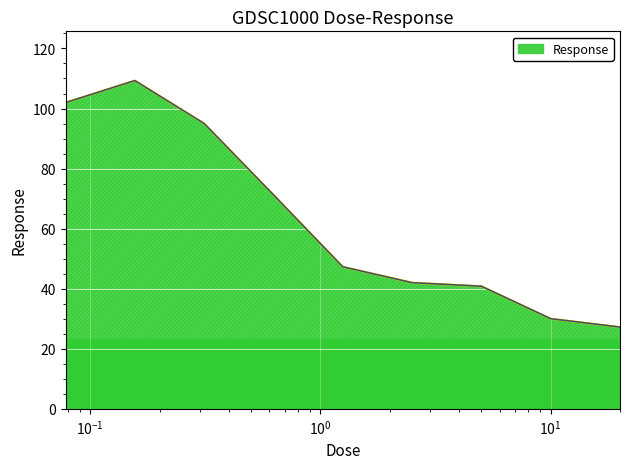

What is the difference between the maximum and minimum values?

82.1